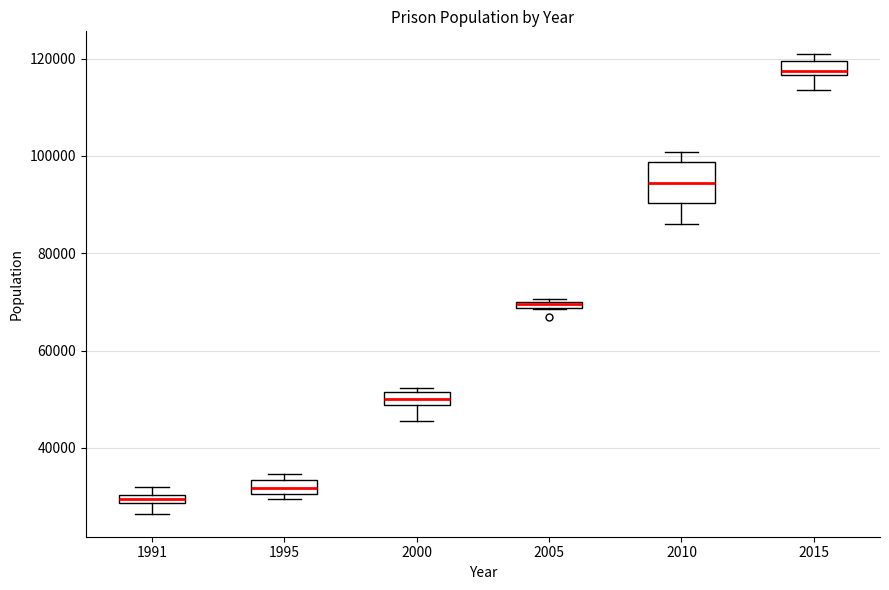

Comparing the boxes themselves (not the whiskers), which one is the tallest?

2010